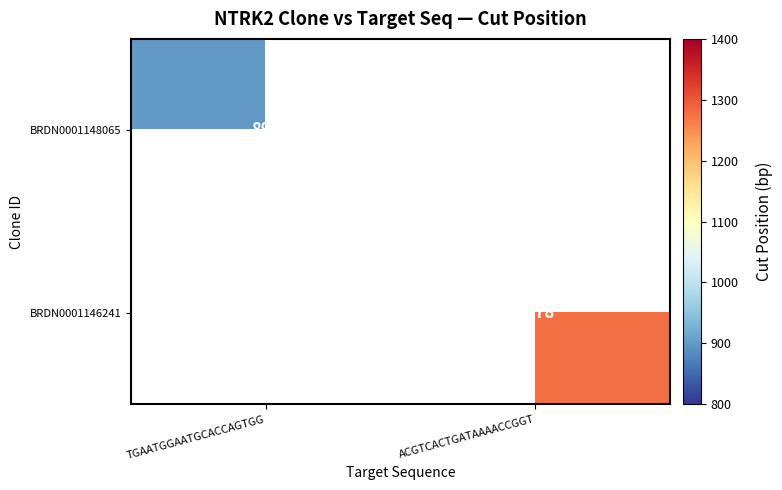

The BRDN0001146241 series shows 1278 at ACGTCACTGATAAAACCGGT. True or false?

True